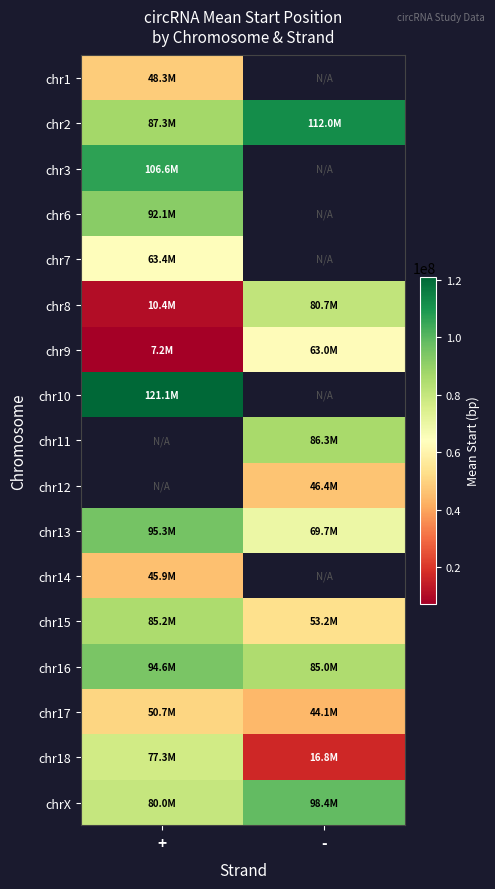

Count the number of categories in the chart.

2